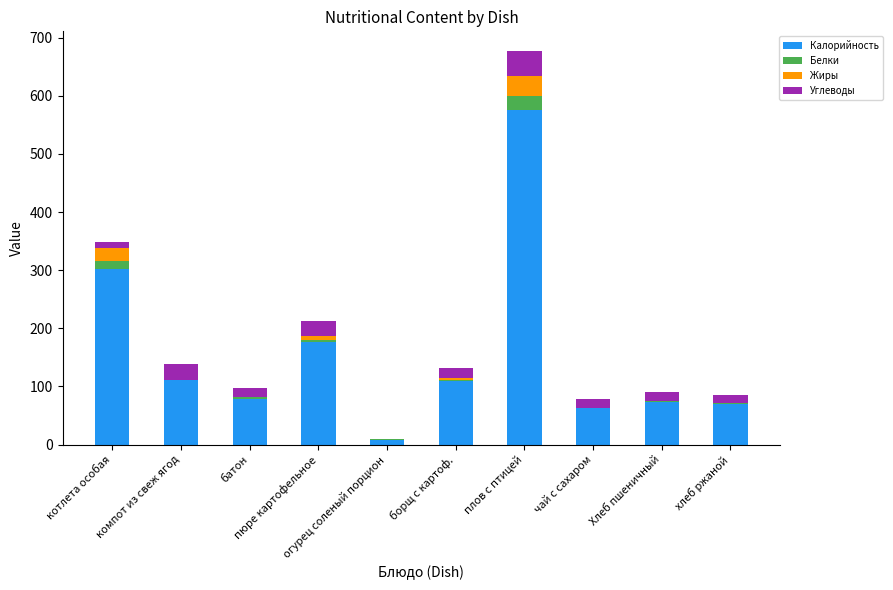

What is the maximum value for Калорийность?

575